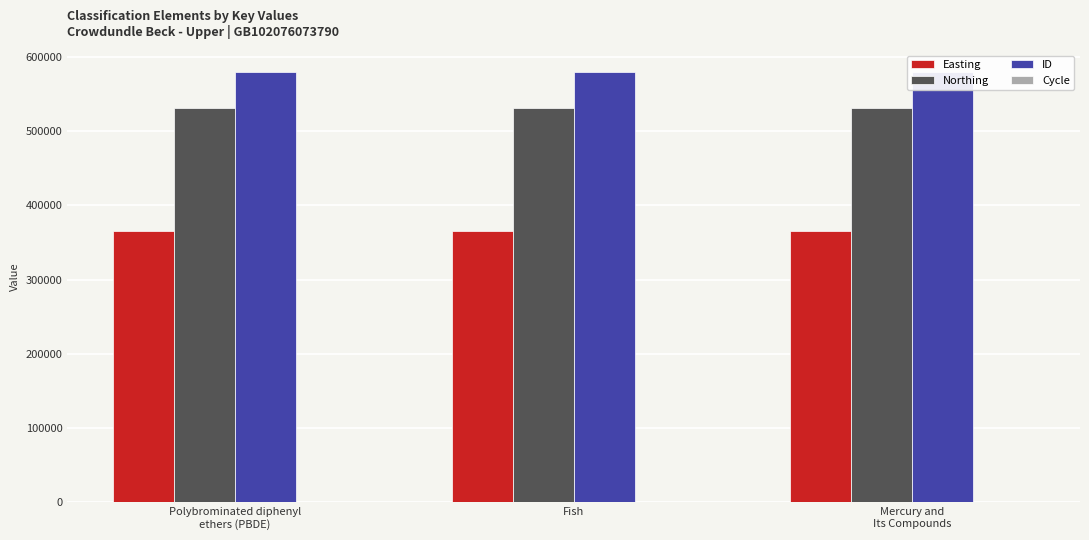

How many bars are there in total?

12